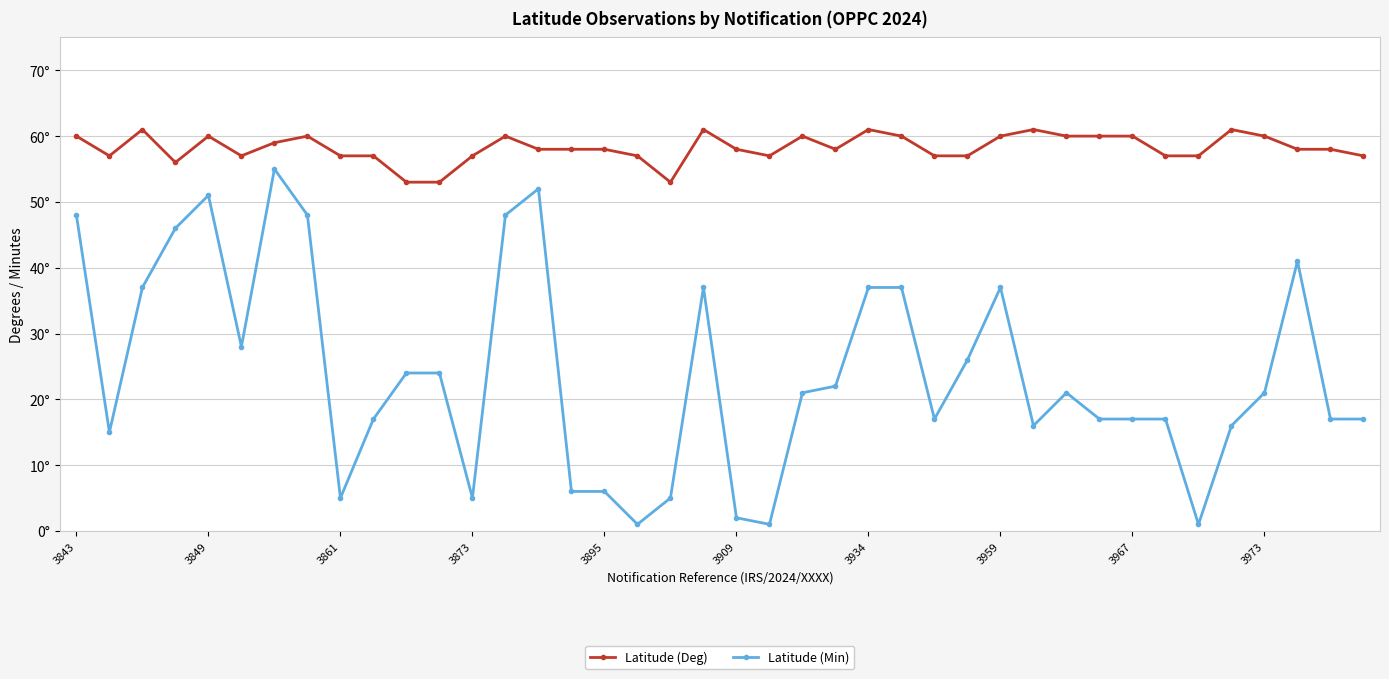

What are all the series names shown in the legend?

Latitude (Deg), Latitude (Min)